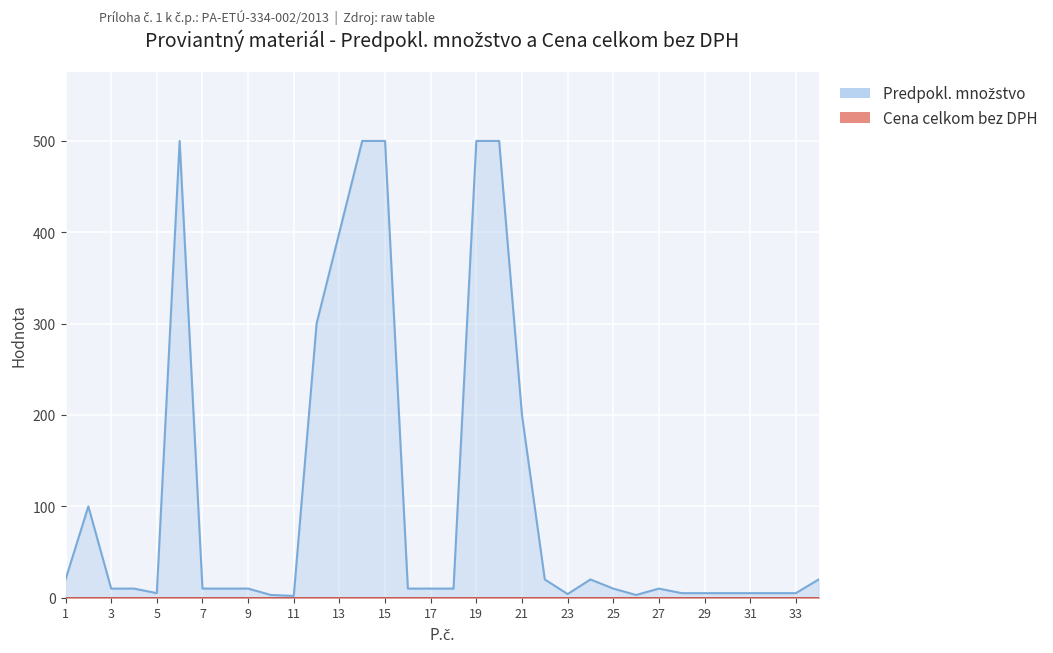

What is the sum of the values at 13 and 9?

410